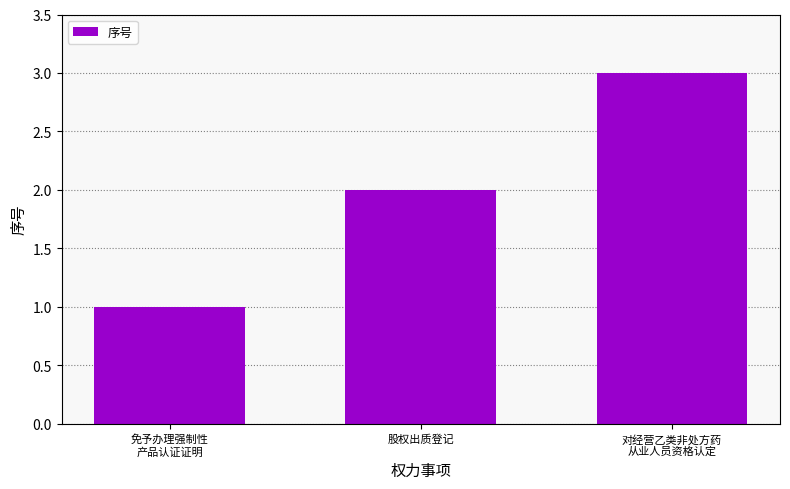

Rank the categories by value from highest to lowest.

对经营乙类非处方药
从业人员资格认定, 股权出质登记, 免予办理强制性
产品认证证明